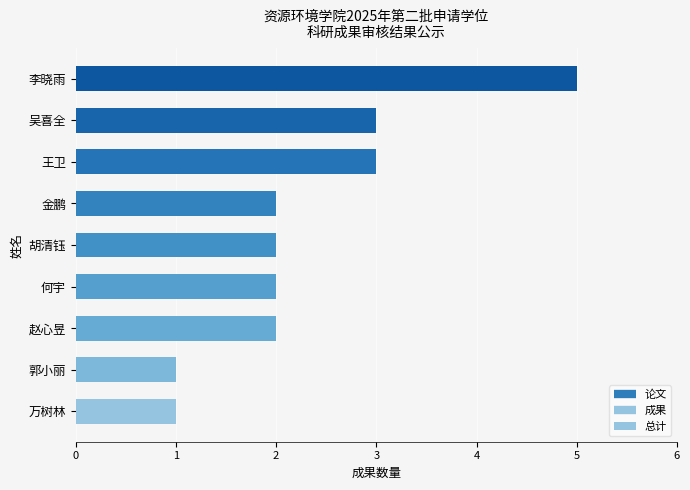

The value at 吴喜全 is 3. True or false?

True